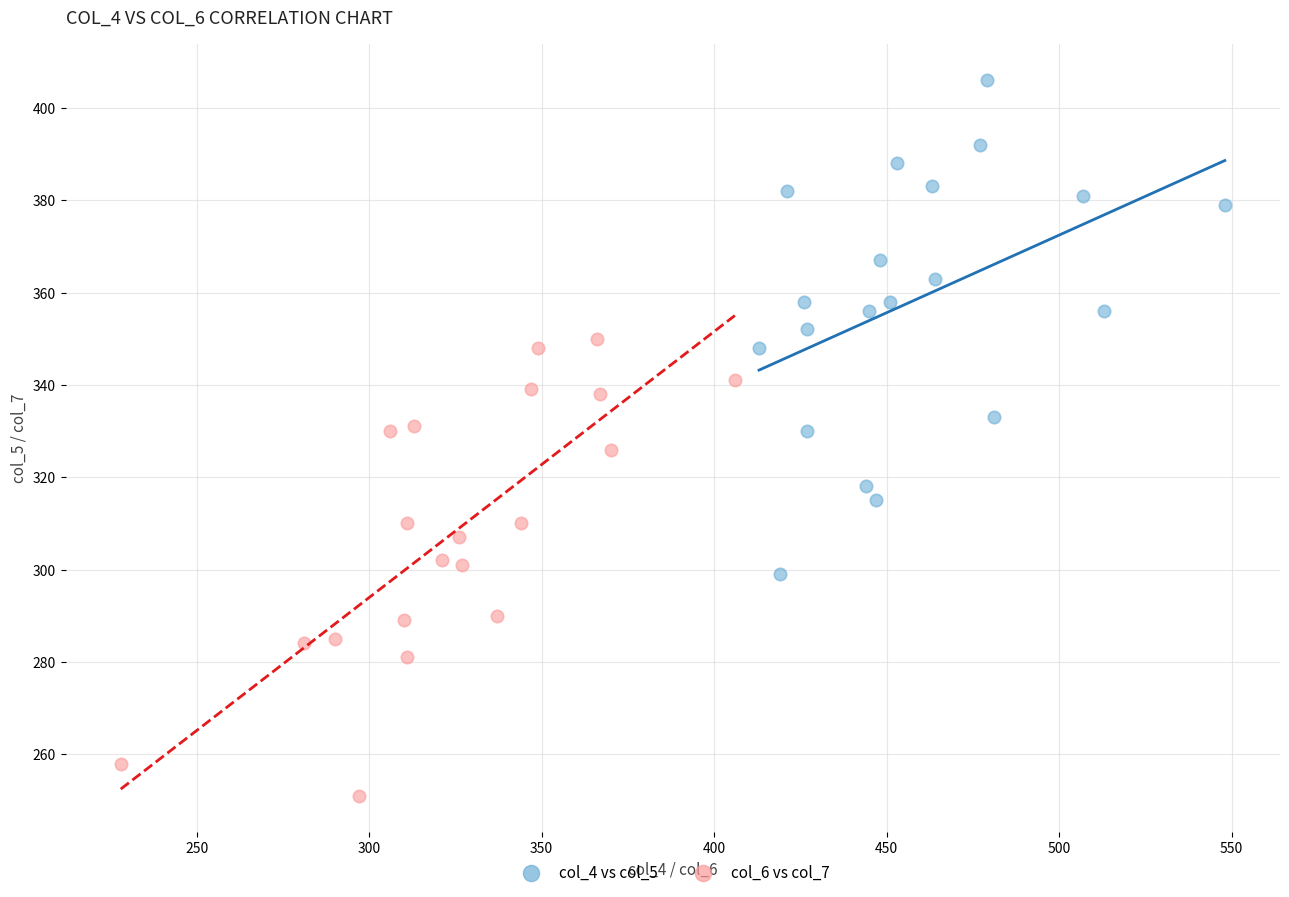

Which series reaches the maximum Y coordinate?

col_4 vs col_5